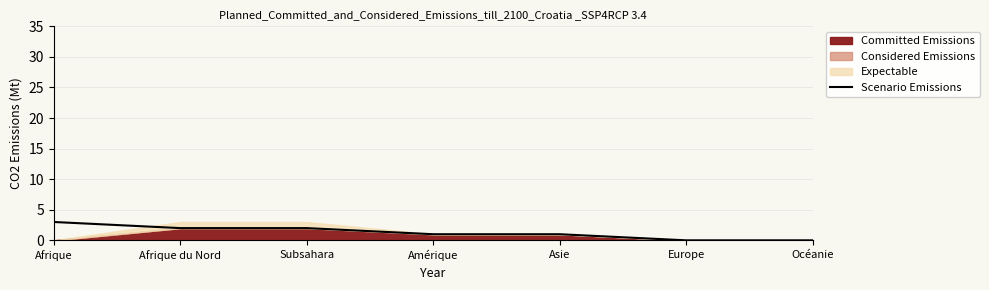

Rank the categories by value from lowest to highest.

Europe, Océanie, Amérique, Asie, Afrique du Nord, Subsahara, Afrique